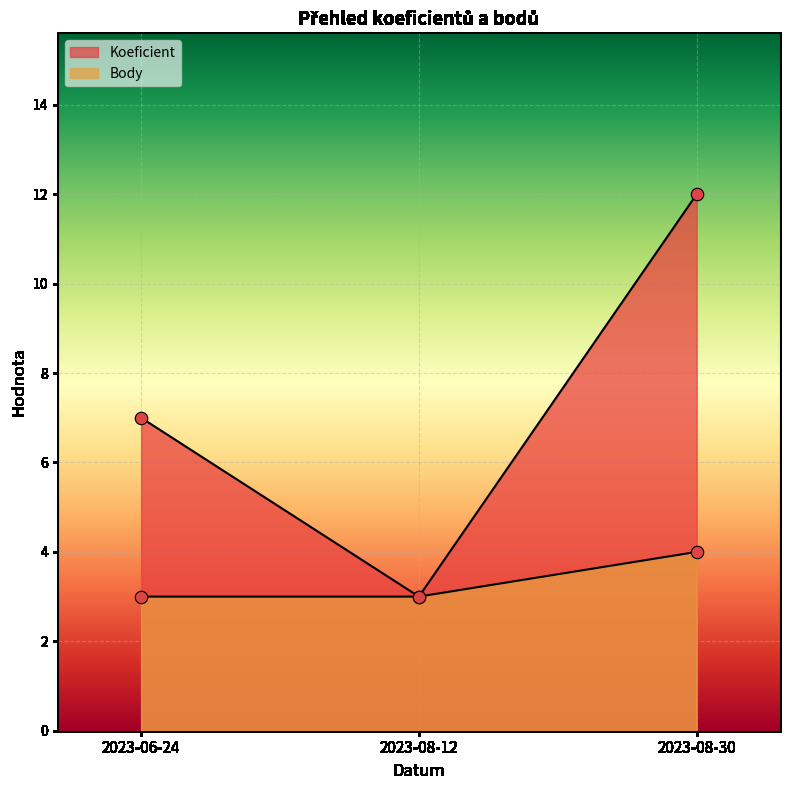

Which series has the largest total across all categories?

Koeficient